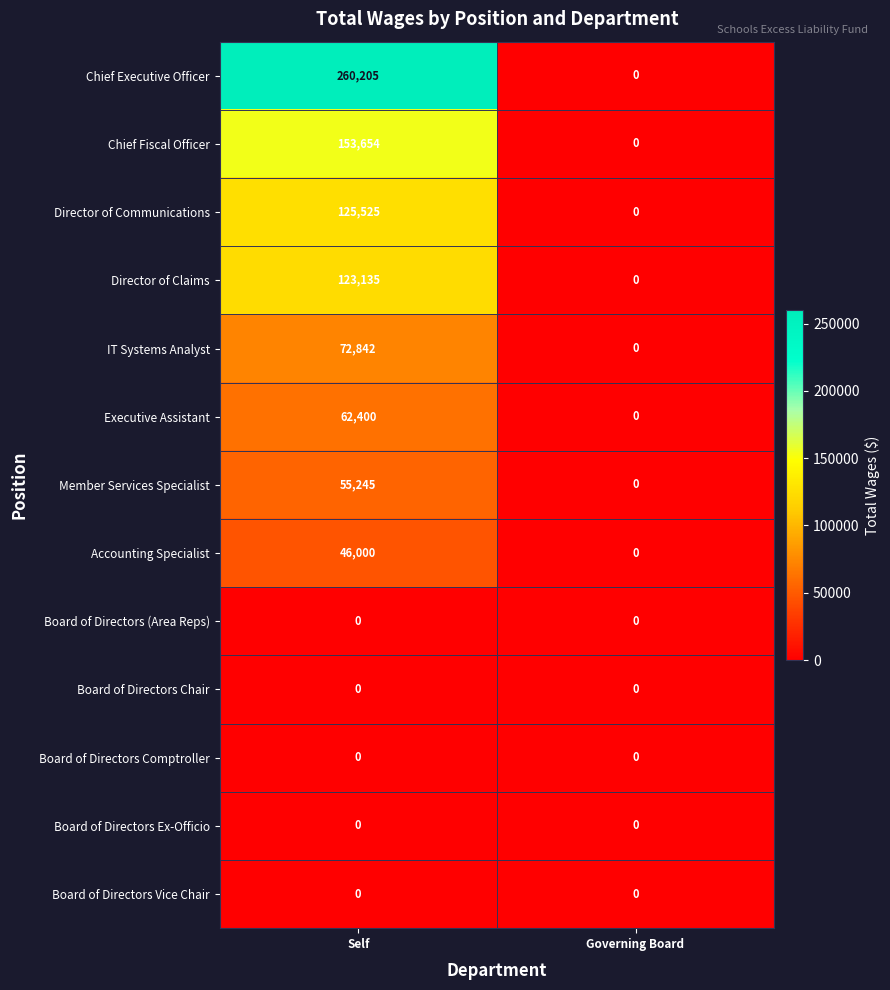

Which series has the largest range (max minus min)?

Chief Executive Officer